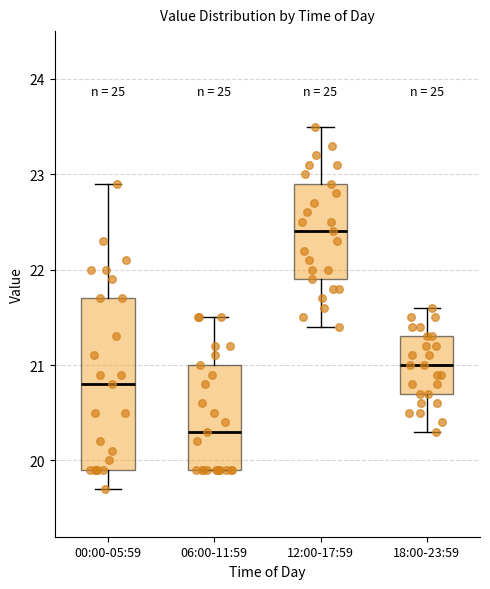

Where is the upper edge of the box for 18:00-23:59 on the y-axis? The values are not printed on the chart, so give them approximately, as read against the axis.

21.3